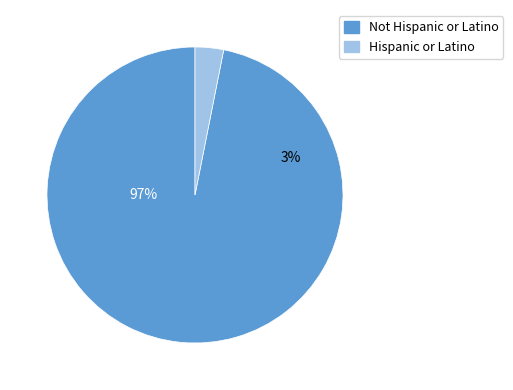

Does Hispanic or Latino represent more than half of the total?

No